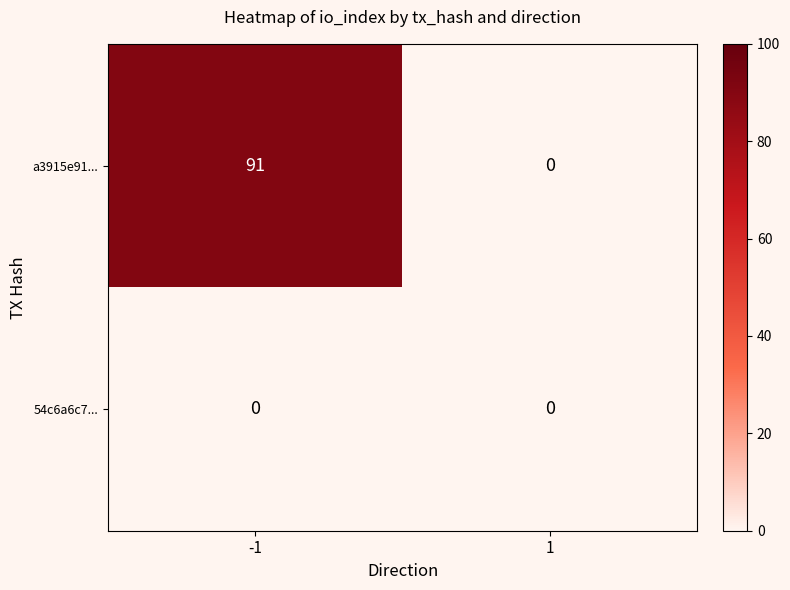

Is it true that a3915e91... equals 50 at -1?

False